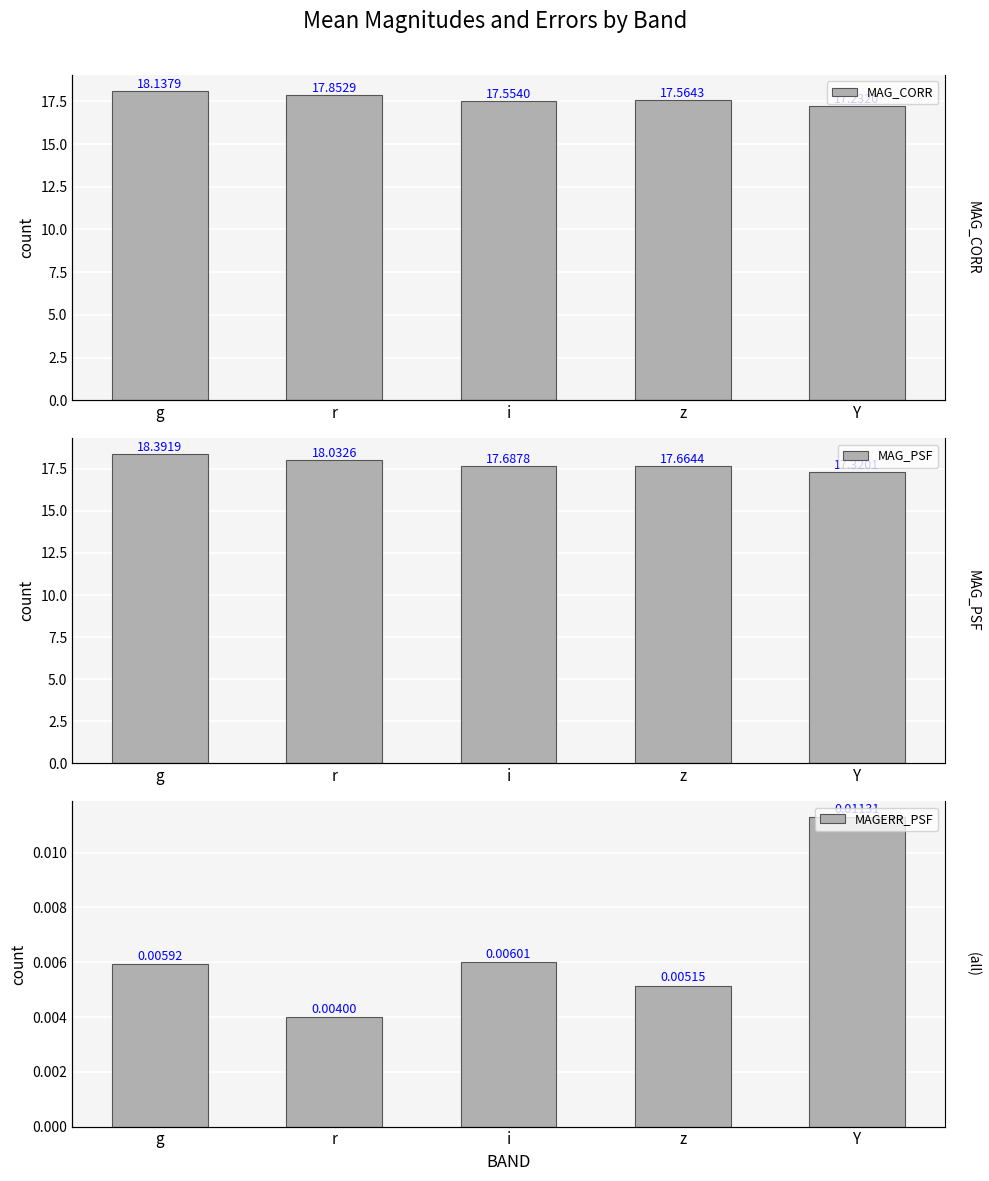

Is the value of MAGERR_PSF at z greater than the value of MAG_CORR at i?

No